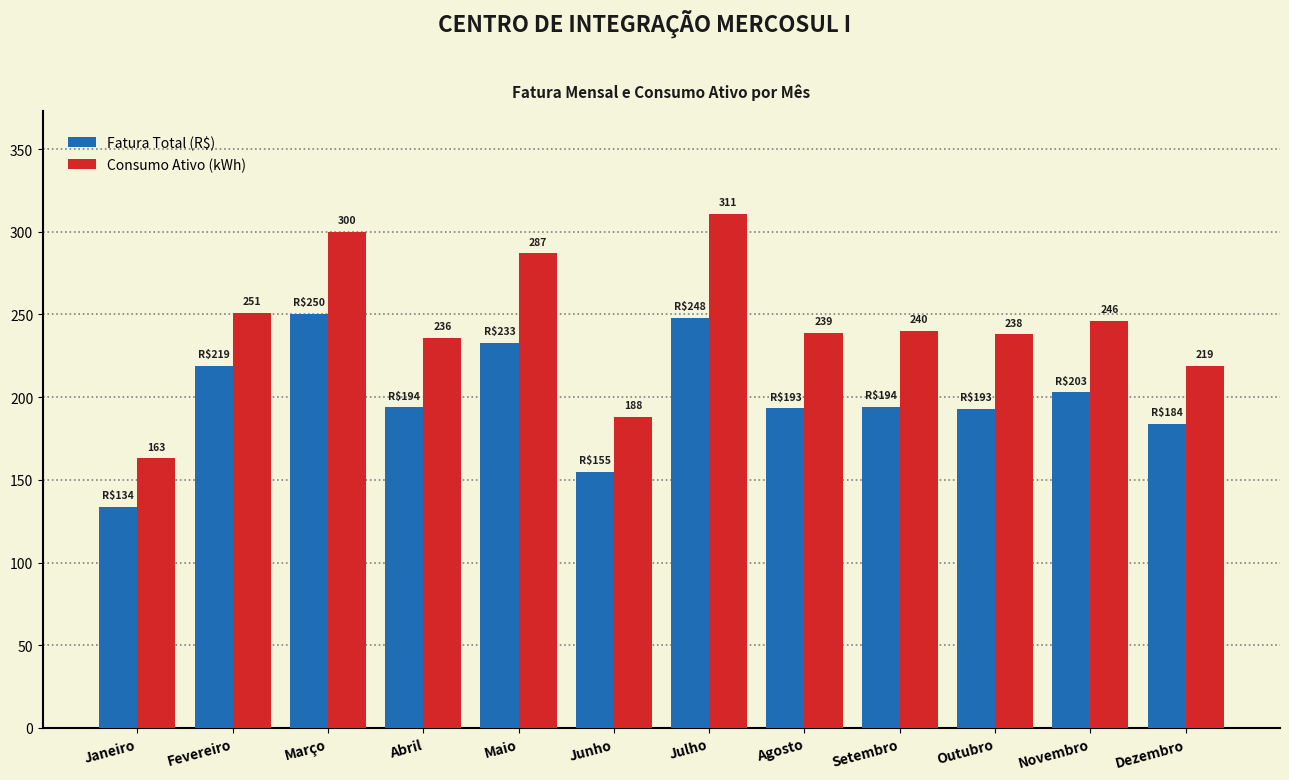

The Fatura Total (R$) series shows 193.2 at Agosto. True or false?

True